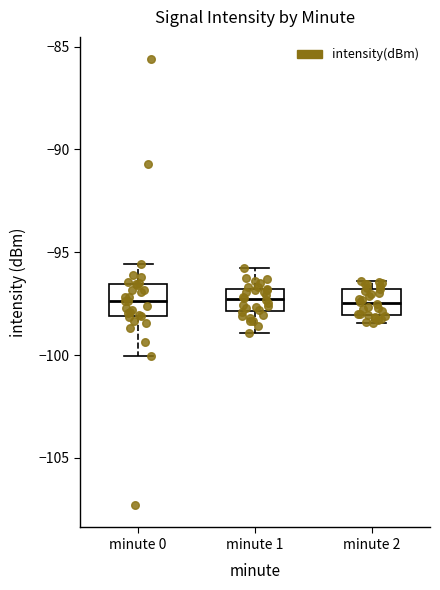

Reading left to right, transcribe this box plot: for each box, give where its median line is, the range the box spans, and where its two whiskers end, as read against the y-axis. The values are not printed on the chart, so give them approximately, as read against the axis.

minute 0: median -97.5, box -98.0 to -96.5, whiskers -100.0 to -95.5
minute 1: median -97.5, box -98.0 to -97.0, whiskers -99.0 to -96.0
minute 2: median -97.5, box -98.0 to -97.0, whiskers -98.5 to -96.5